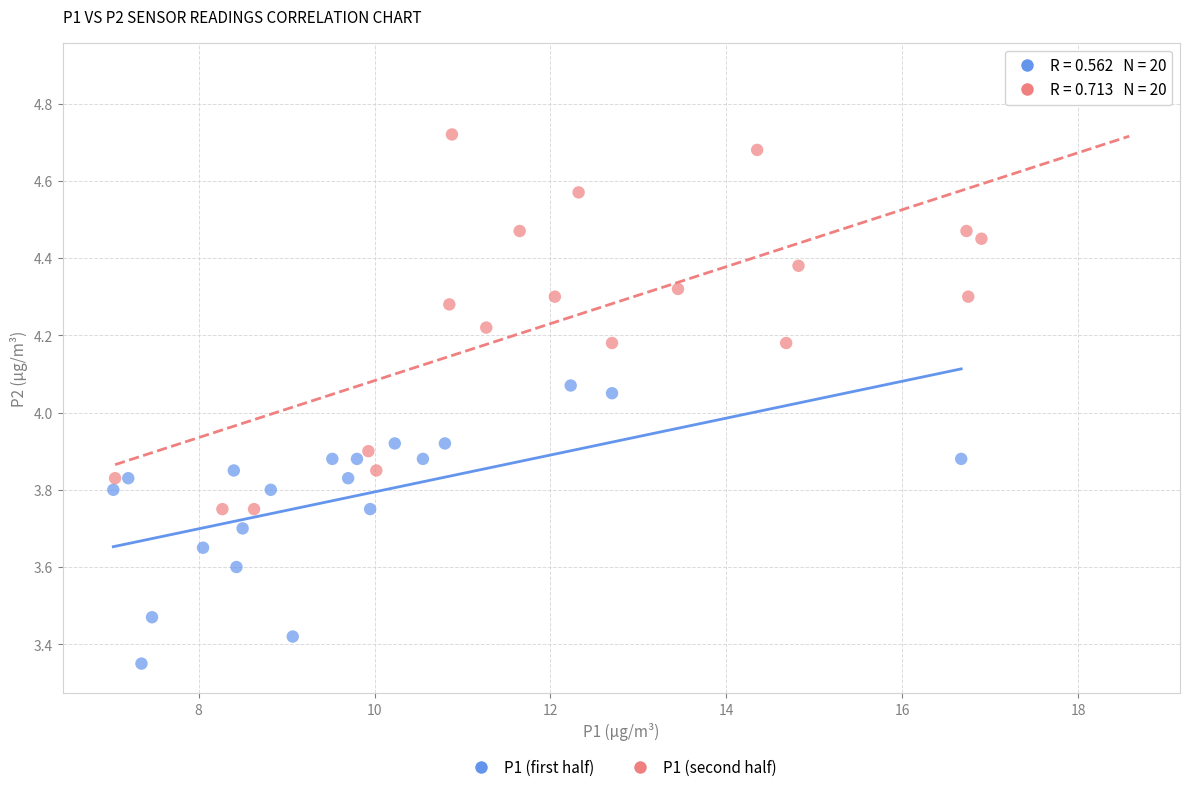

Which series has the widest spread of Y values?

P1 (second half)